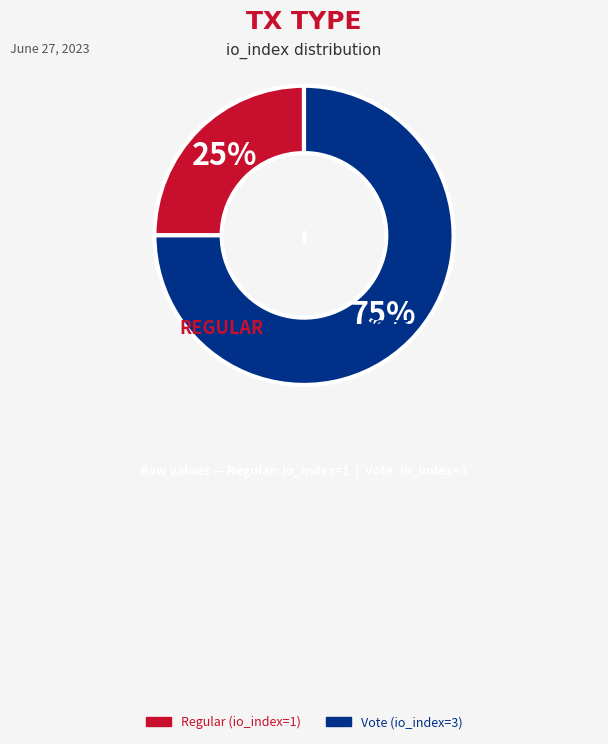

True or false: Vote accounts for 61% of the total.

False